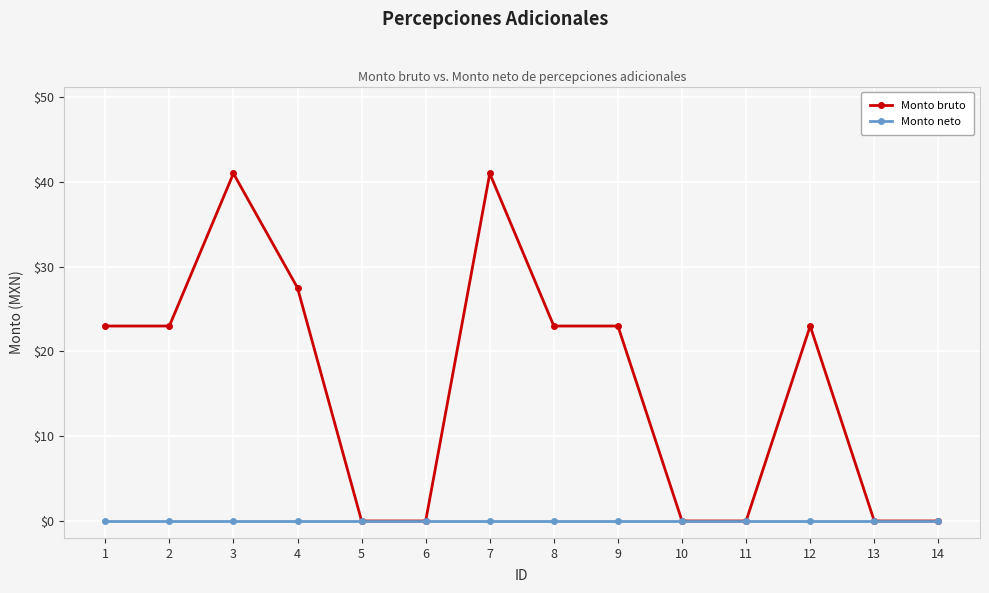

What is the total value across all series at 1?

23.0